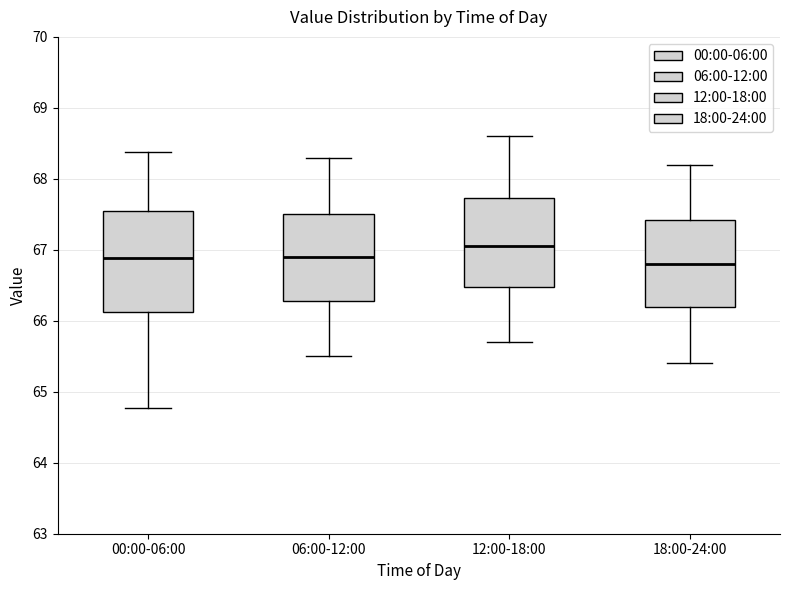

Reading left to right, transcribe this box plot: for each box, give where its median line is, the range the box spans, and where its two whiskers end, as read against the y-axis. The values are not printed on the chart, so give them approximately, as read against the axis.

00:00-06:00: median 66.9, box 66.1 to 67.5, whiskers 64.8 to 68.4
06:00-12:00: median 66.9, box 66.3 to 67.5, whiskers 65.5 to 68.3
12:00-18:00: median 67.1, box 66.5 to 67.7, whiskers 65.7 to 68.6
18:00-24:00: median 66.8, box 66.2 to 67.4, whiskers 65.4 to 68.2